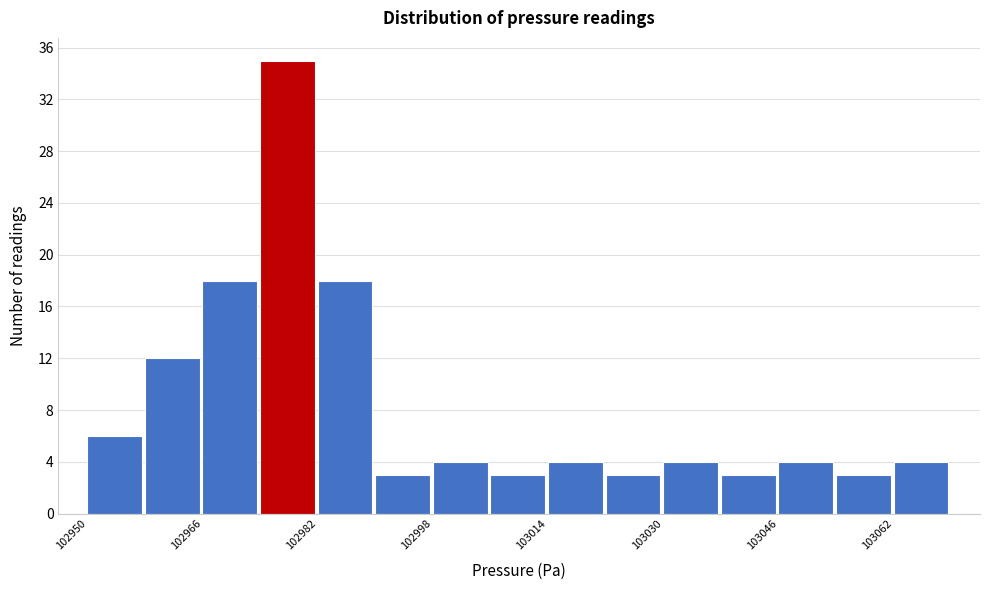

Around what value on the x-axis is the tallest bar? Give the approximate position of its centre, as read against the axis.

102978